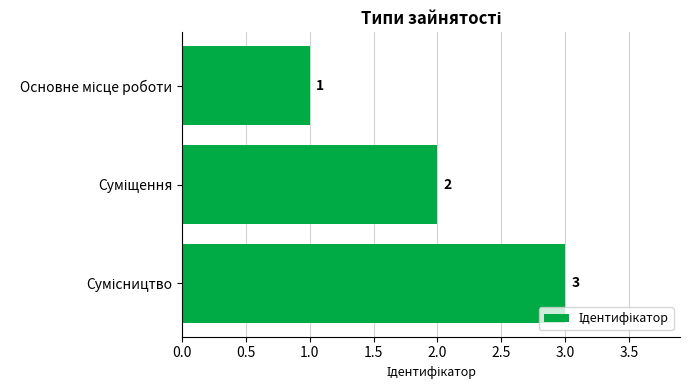

Count the values in the range 1 to 3.

3